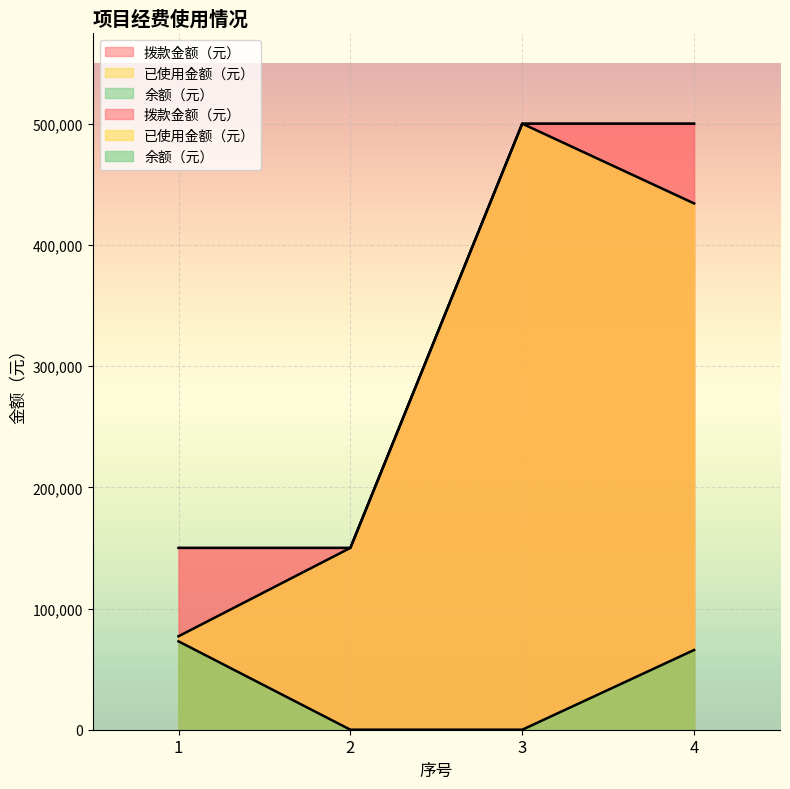

What is the value of the 拨款金额（元） point at the 3rd from the left?

500000